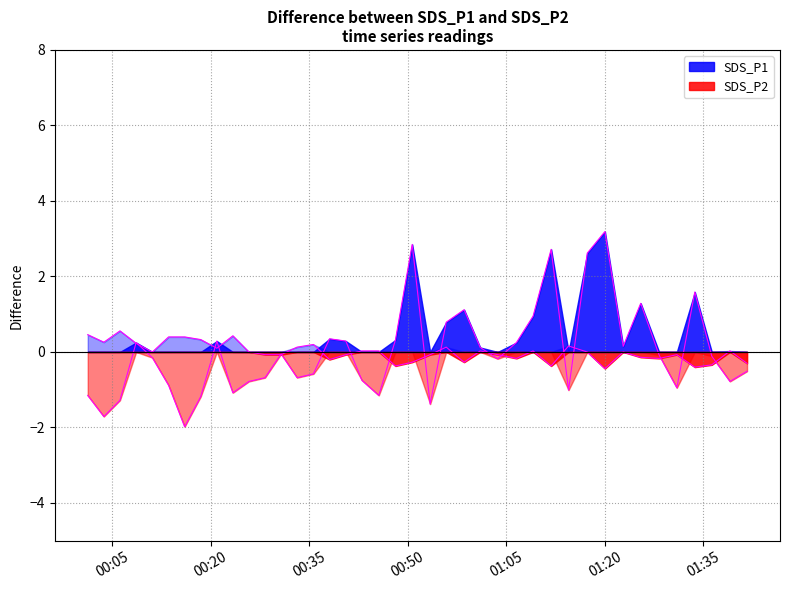

Is it true that SDS_P2 line equals 0.1 at 8?

False